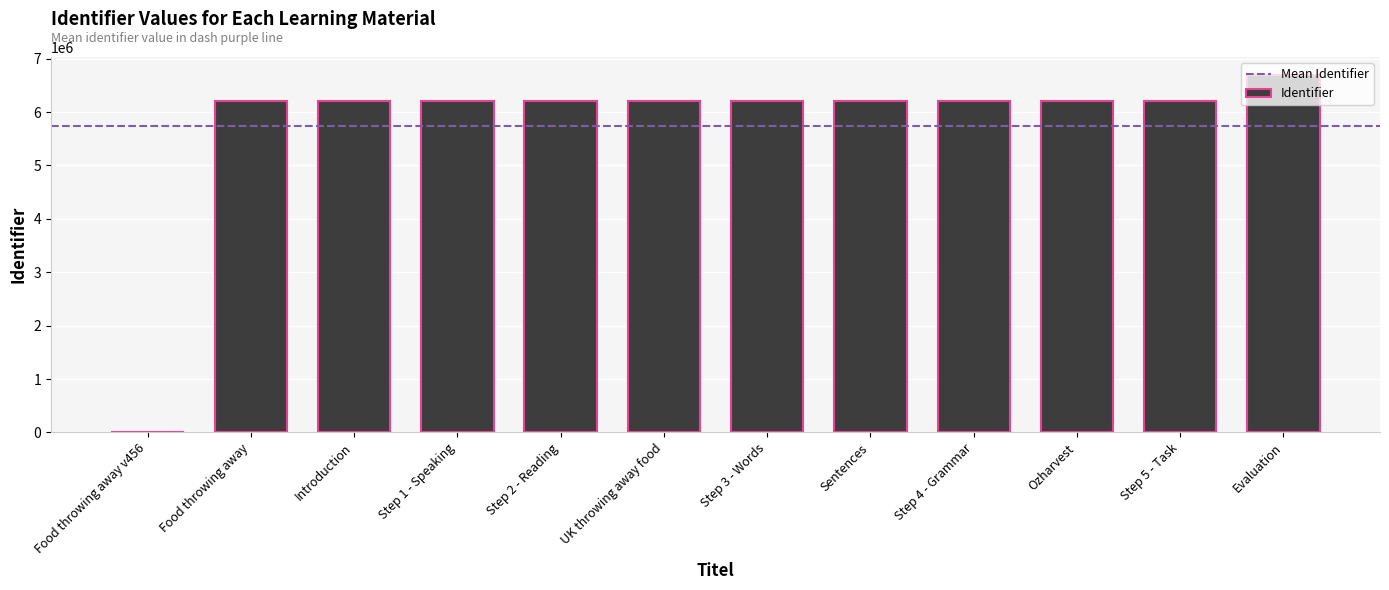

What is the maximum value shown in the chart?

6698505